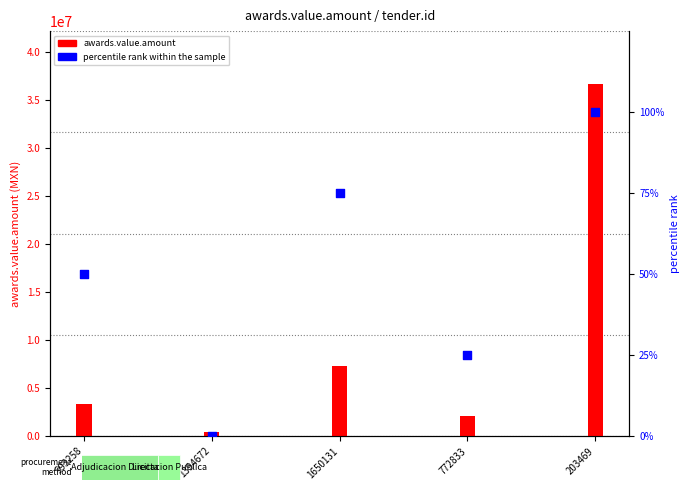

Is the value of percentile rank within the sample at 203469 greater than the value of awards.value.amount at 1394672?

No